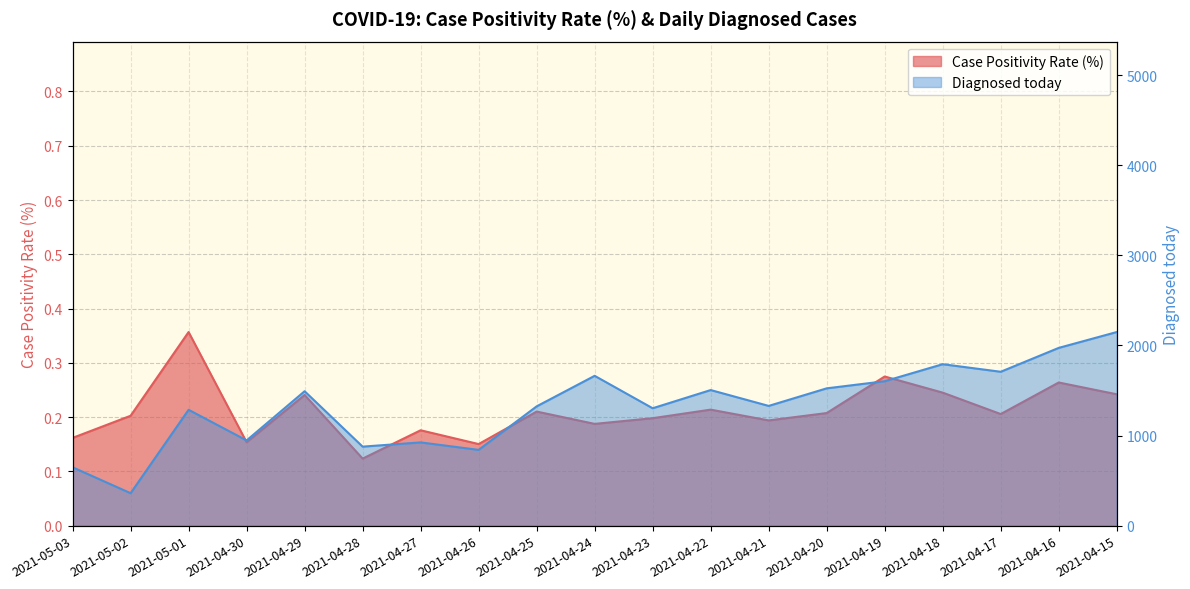

In Diagnosed today, how many points are lower than both neighbors (excluding endpoints)?

7